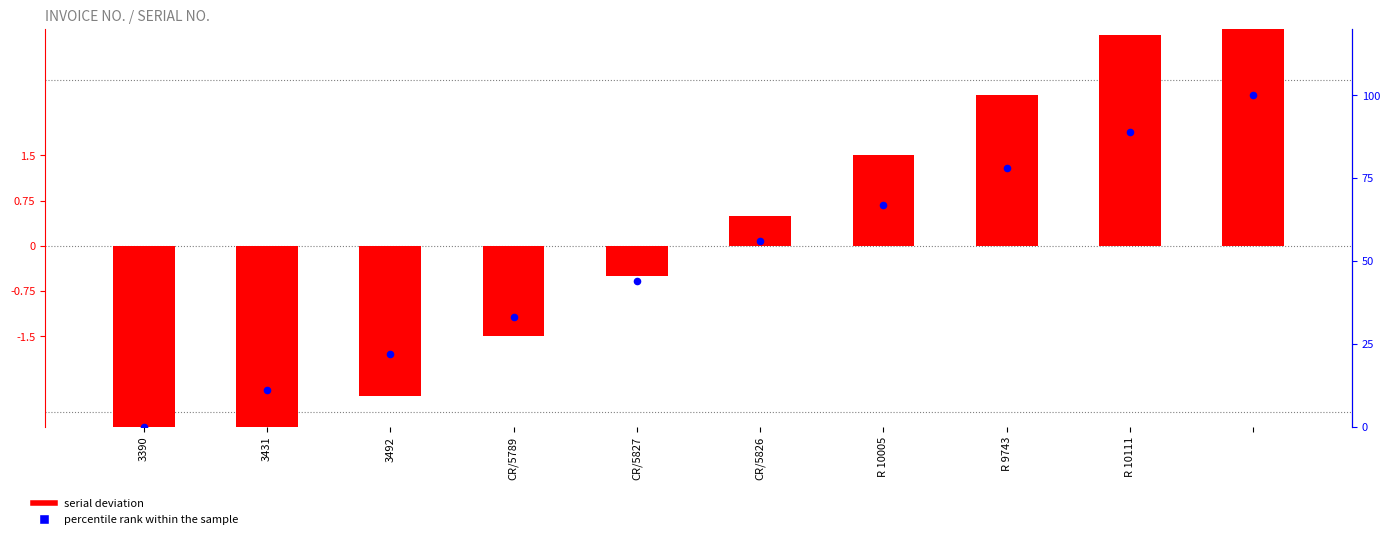

Which series contains the lowest Y value?

serial deviation